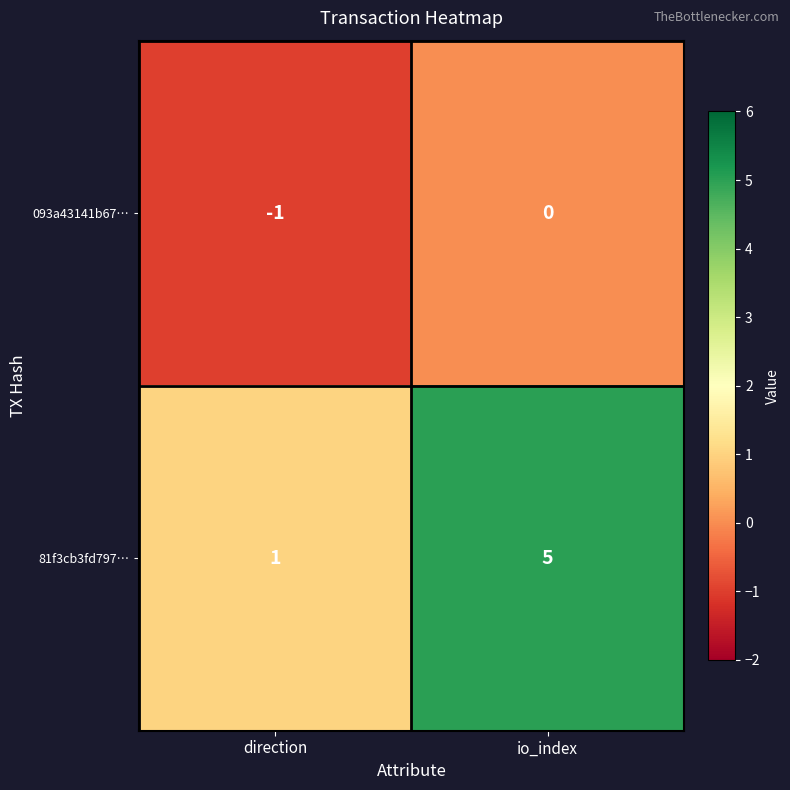

List the series in order of their peak value, highest first.

81f3cb3fd797…, 093a43141b67…